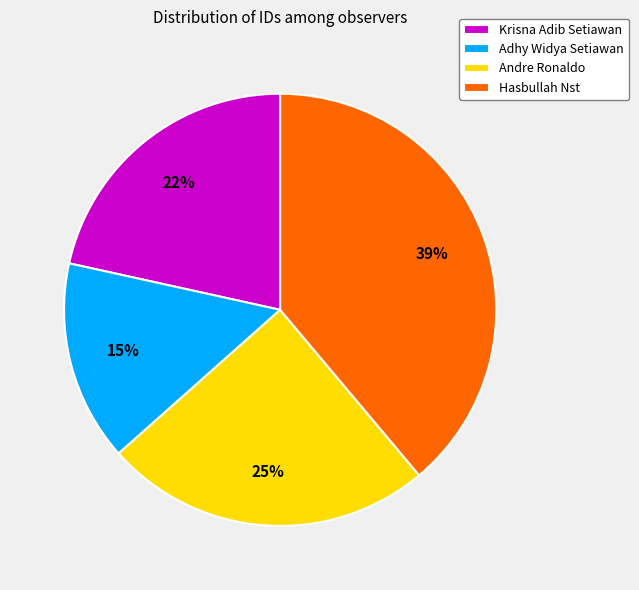

Do Krisna Adib Setiawan and Andre Ronaldo together represent more than half of the pie?

No